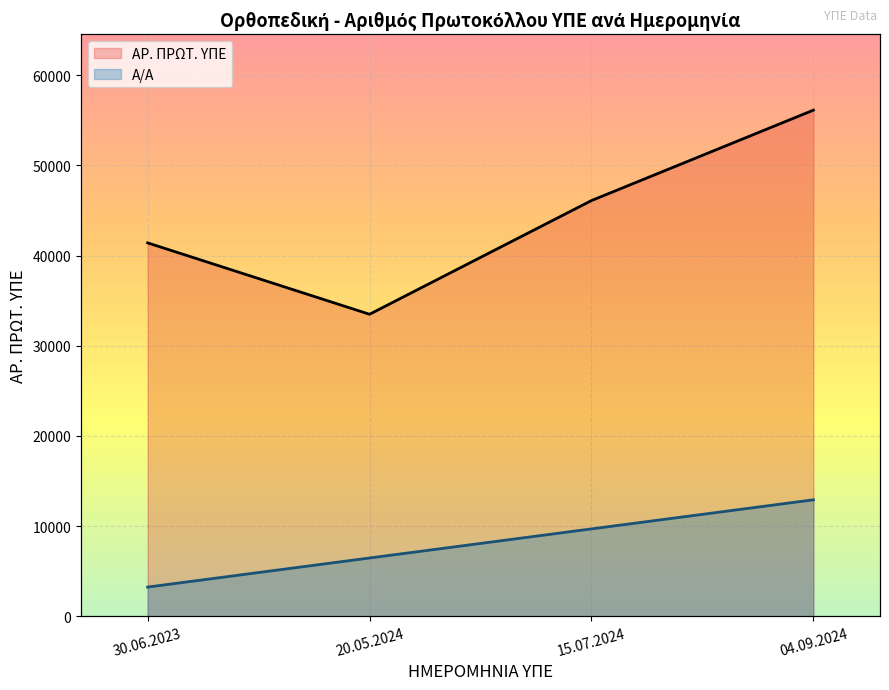

The value of Α/Α at 20.05.2024 is 1. True or false?

False